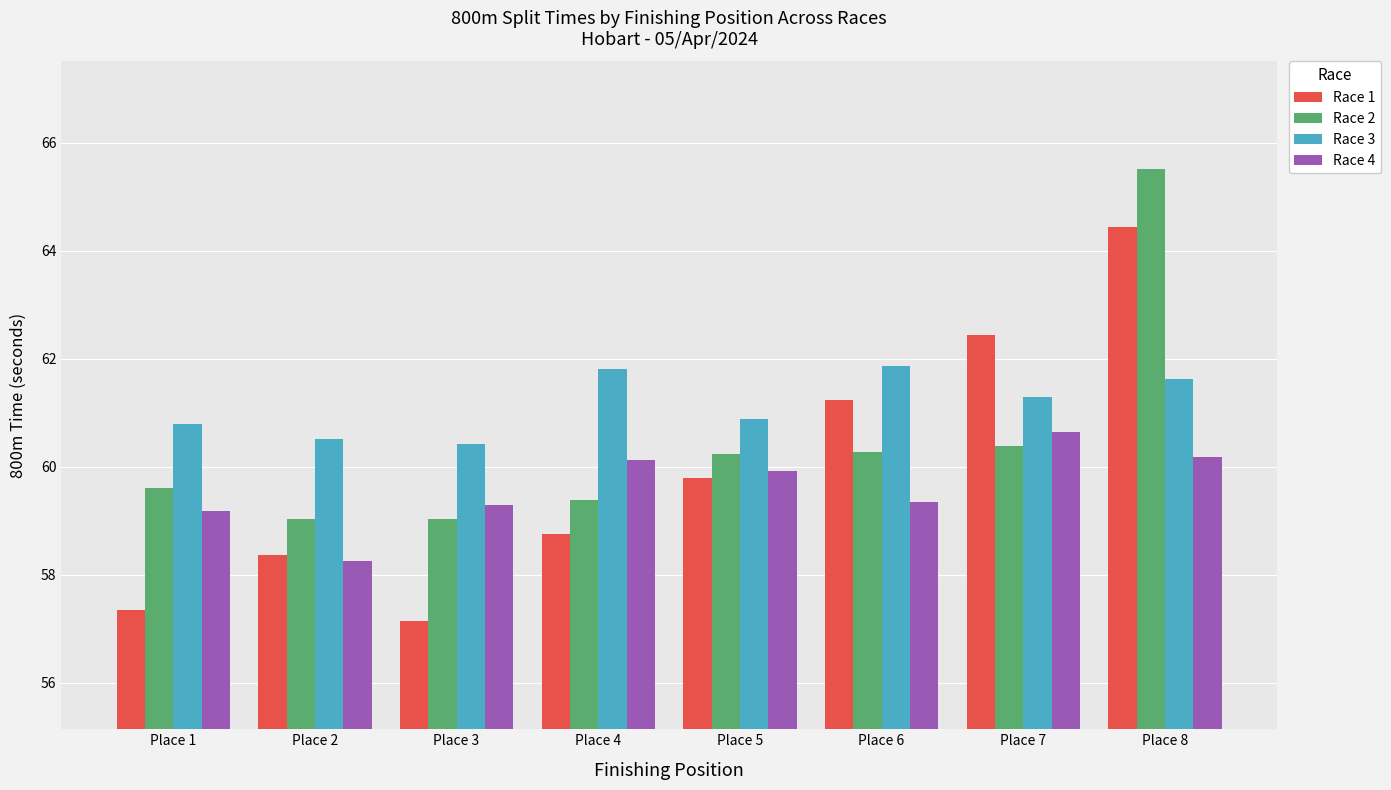

How many bars are there in each group?

4